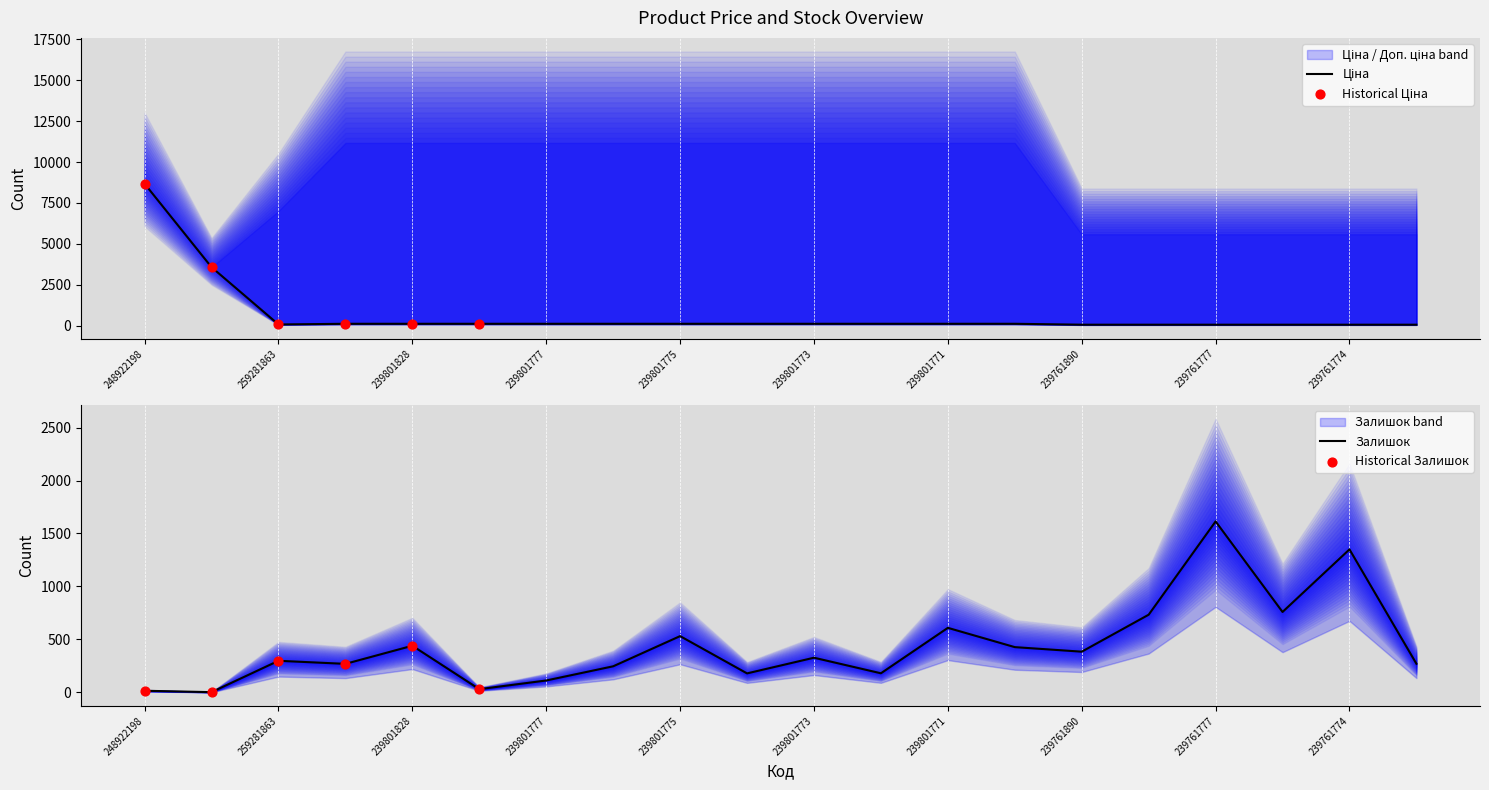

What is the total value across all series at 239801776?

357.7